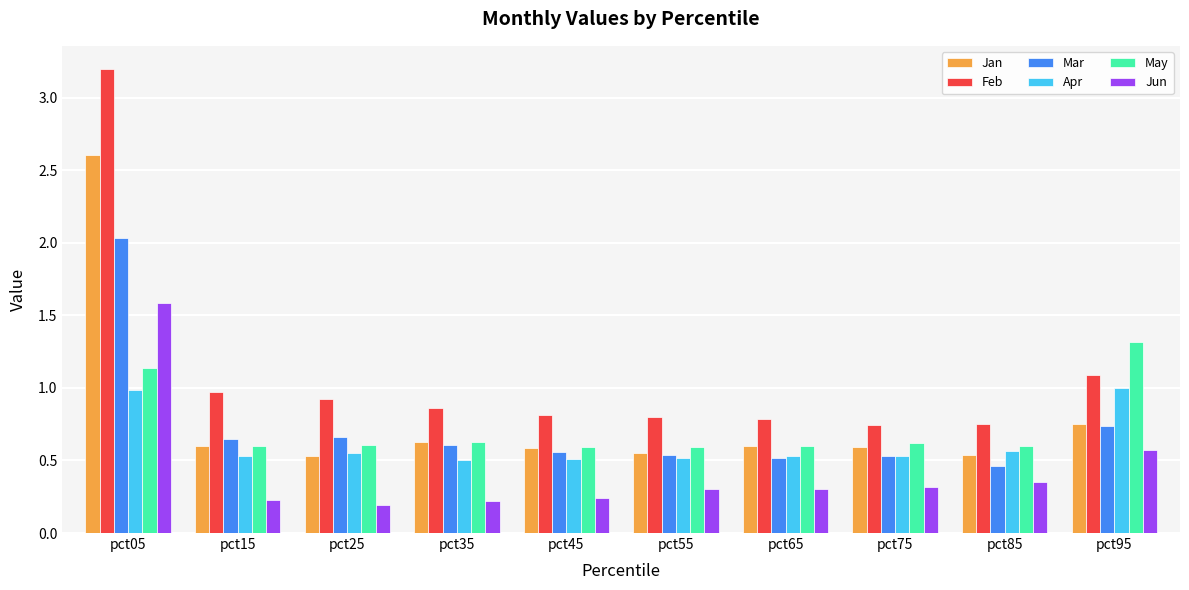

Are the bars grouped side by side (vs. stacked)?

Yes